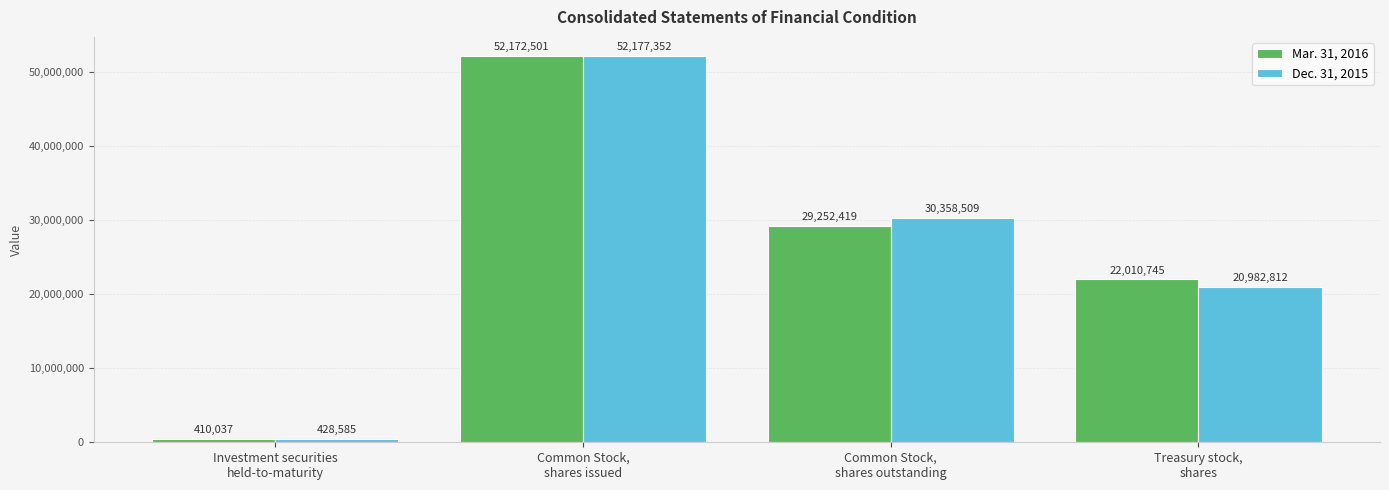

How many values in the Dec. 31, 2015 series are below 30358509?

2